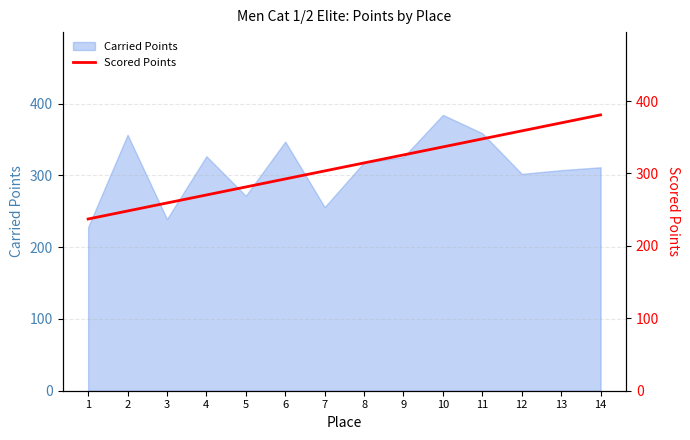

What is the change in value from 8 to 13?

+55.3